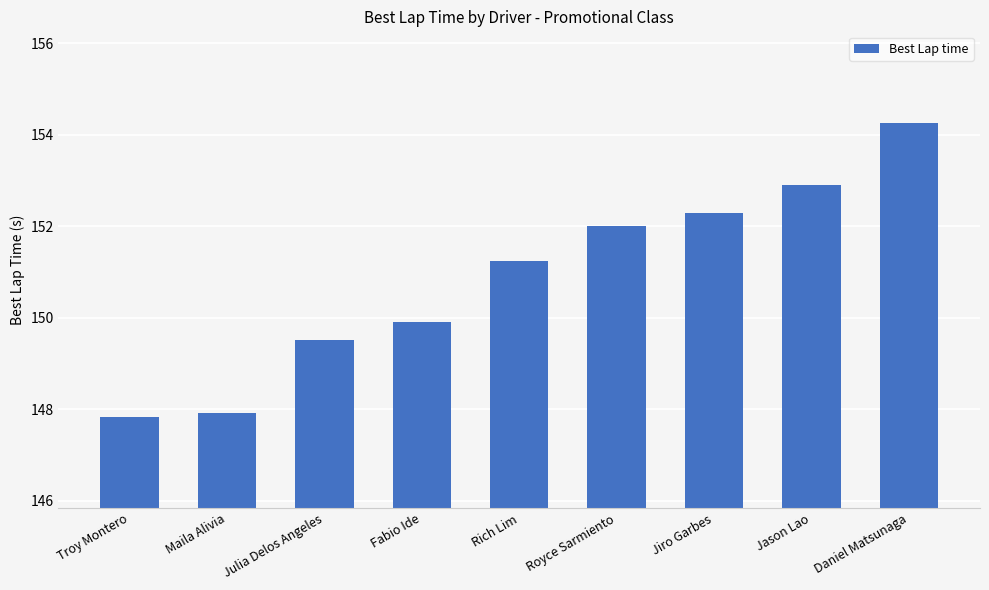

What is the sum of the values at Troy Montero and Maila Alivia?

295.7